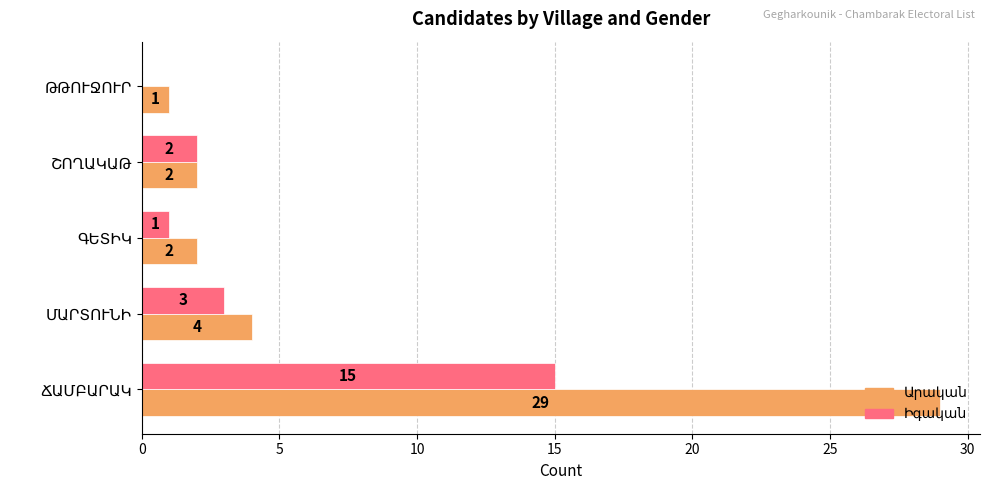

What is the maximum value shown in the chart?

29